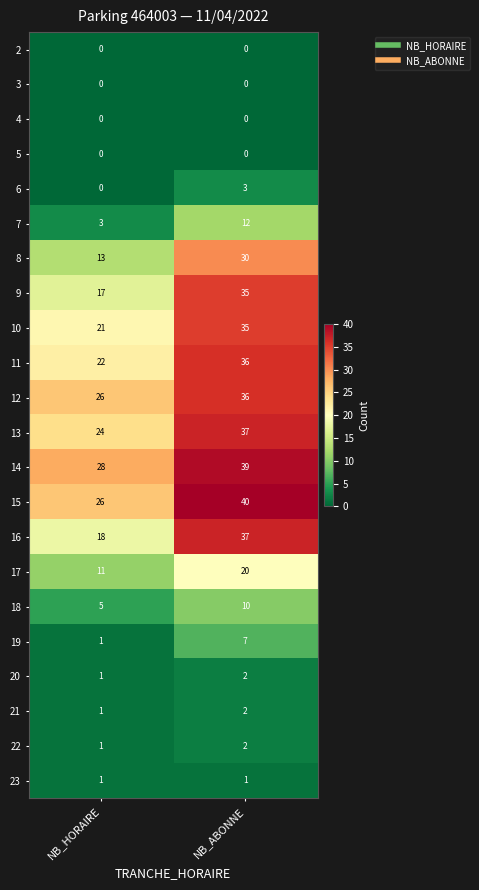

Which series has the largest range (max minus min)?

16